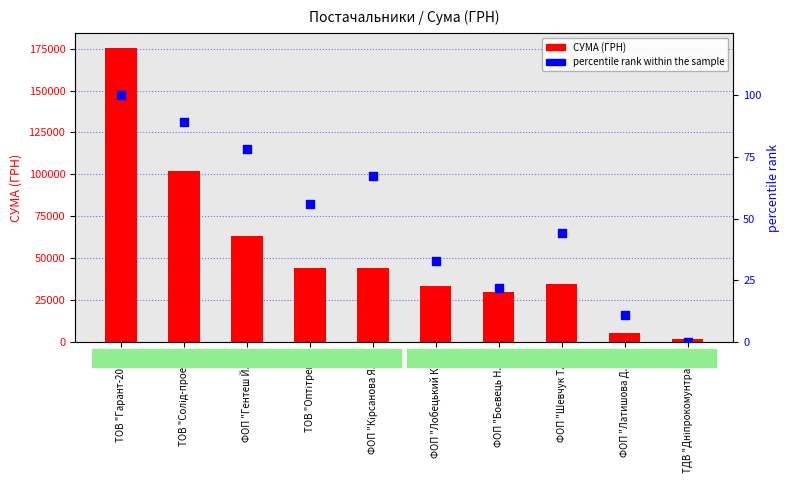

Which series has the widest spread of Y values?

СУМА (ГРН)